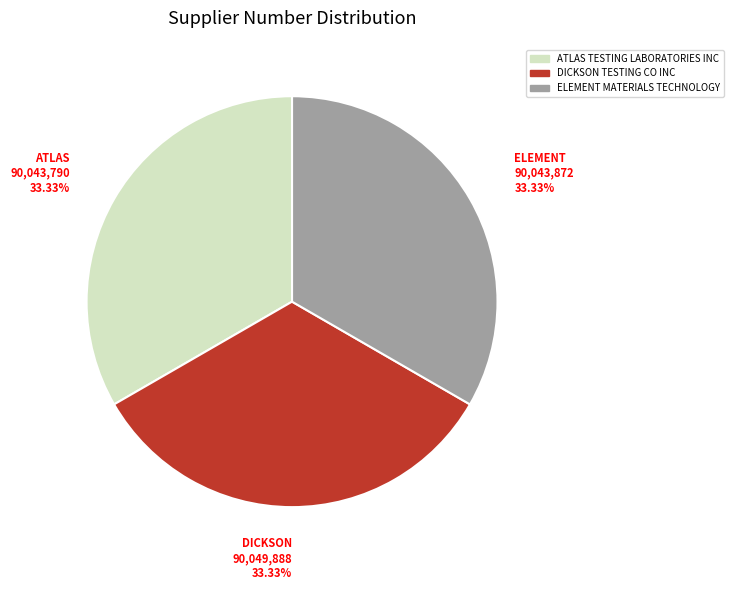

Count the number of slices in the pie.

3